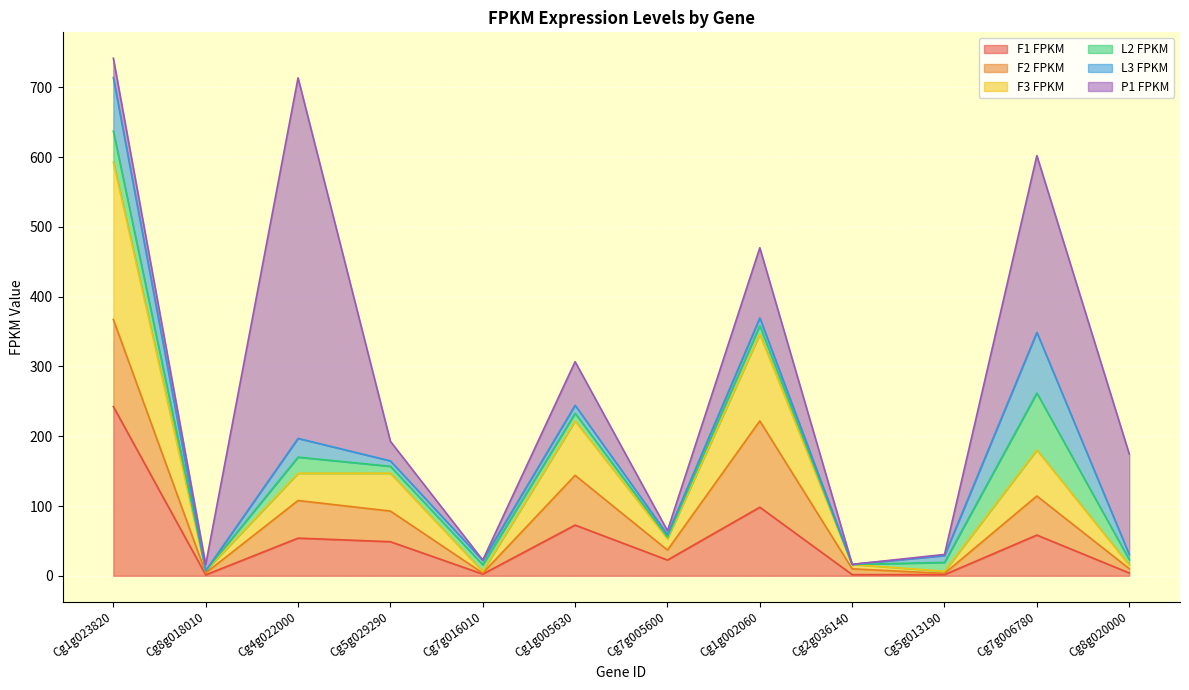

Which has a higher value, Cg7g005600 or Cg1g023820?

Cg1g023820